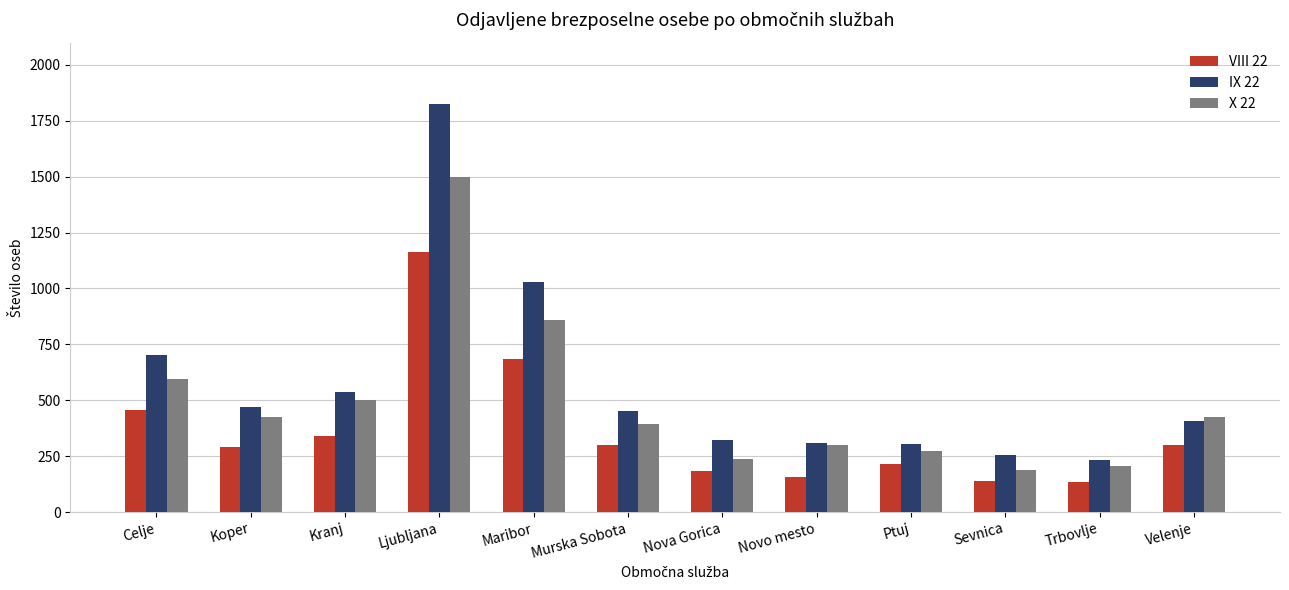

At which label does VIII 22 first exceed 298?

Celje